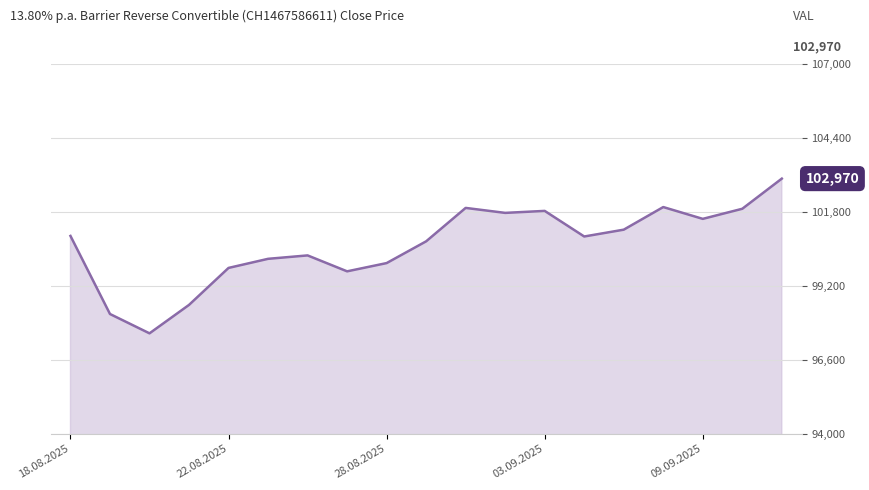

What is the minimum value shown in the chart?

97530